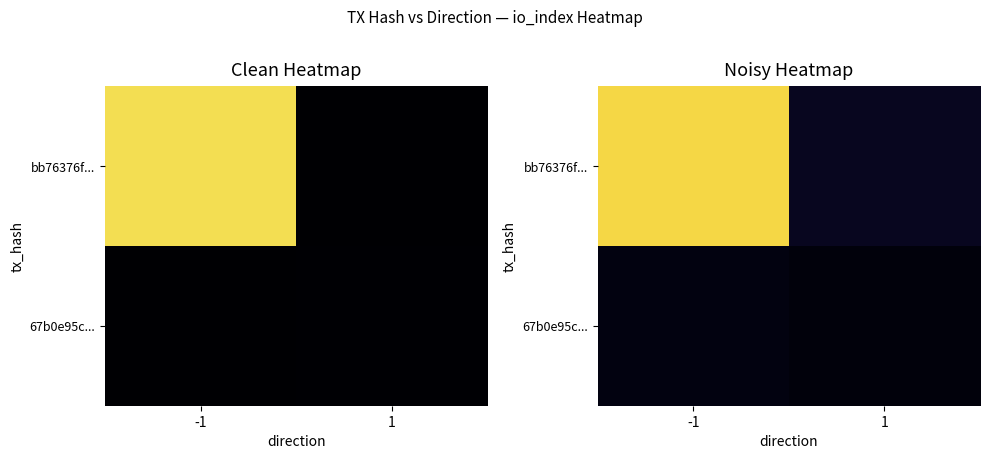

Rank the series by their average value, from highest to lowest.

bb76376f..., 67b0e95c...